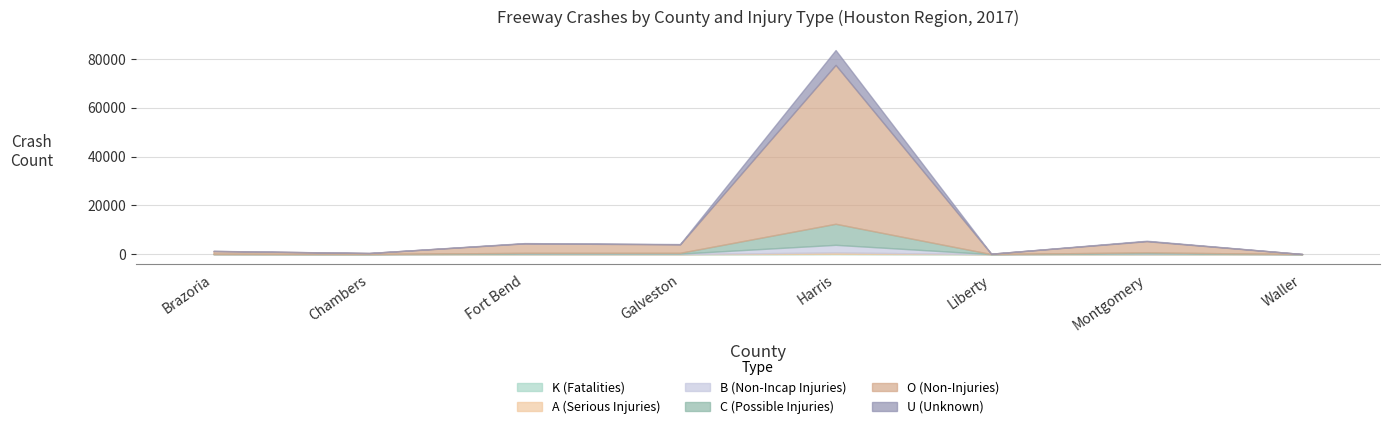

Where is the first local minimum for U (Unknown)?

Chambers